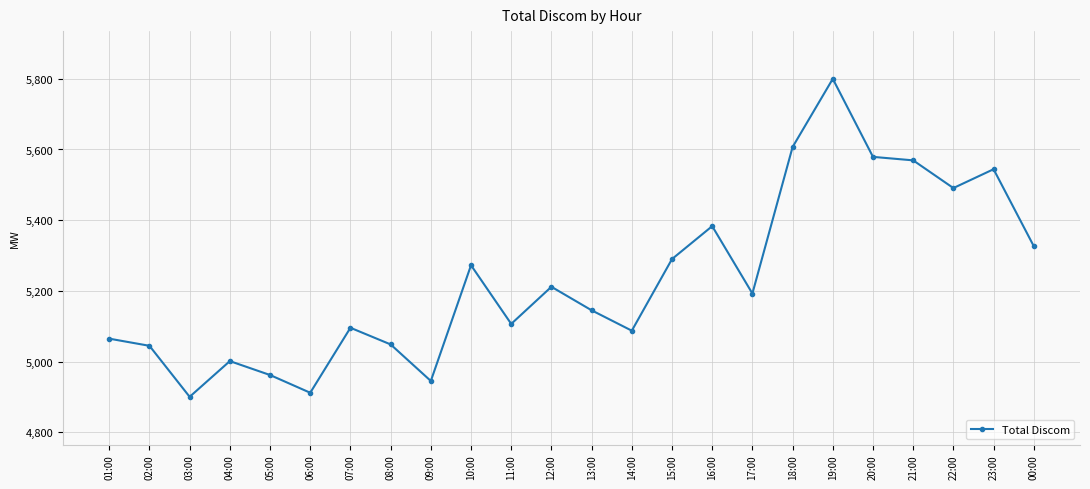

True or false: the data shows 8194.8 at 11:00.

False